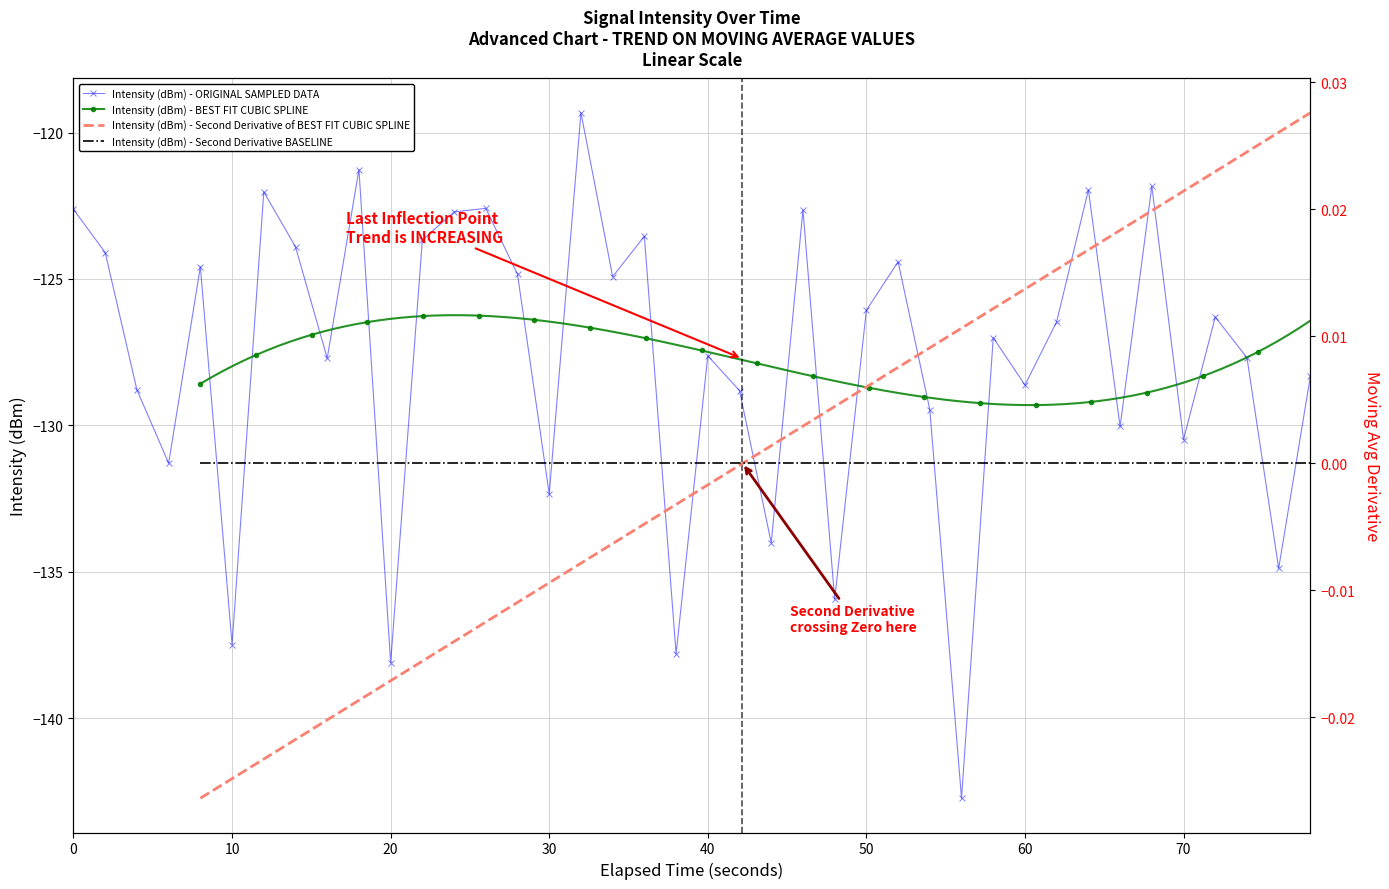

How many interior local peaks (higher than both neighbors) does the data have?

13